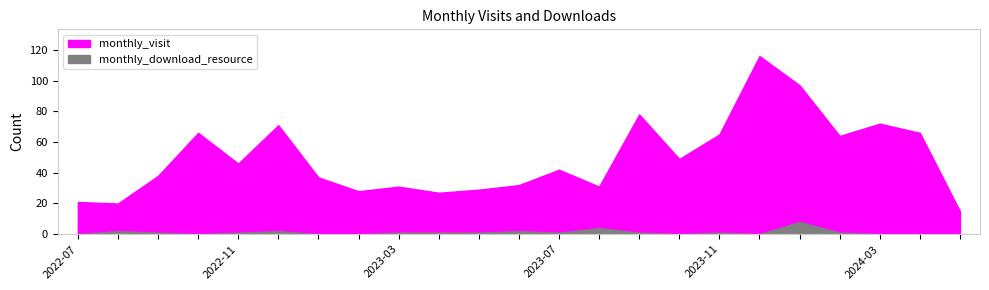

Does the chart display data point markers on the line(s)?

No